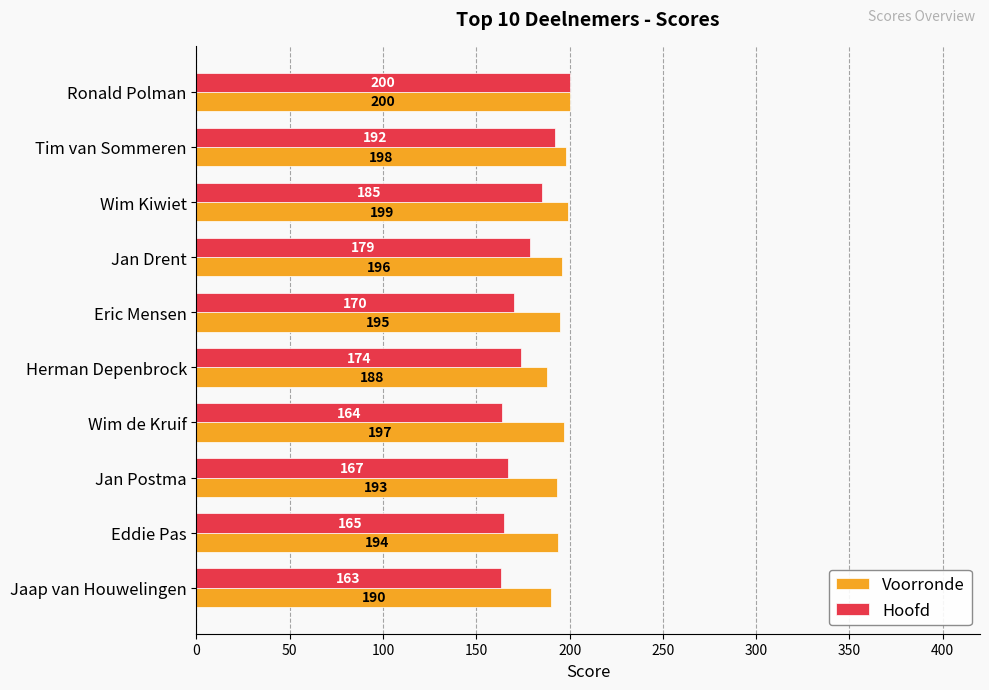

What is the greatest value displayed?

200